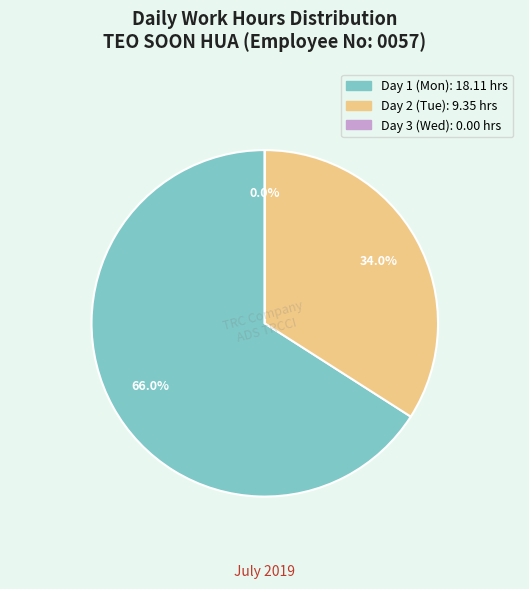

Which slice is the smallest?

Day 3 (Wed)